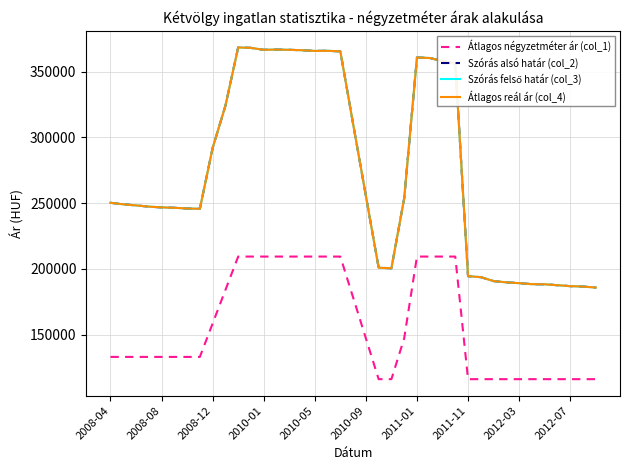

True or false: Átlagos négyzetméter ár (col_1) has more than 2 interior local peaks.

False